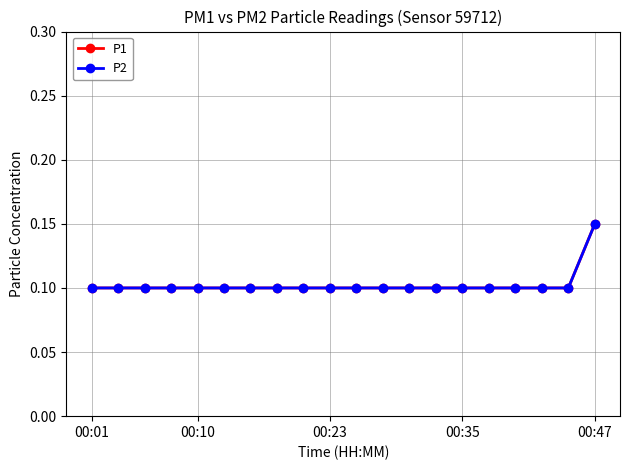

Does the chart have visible grid lines?

Yes